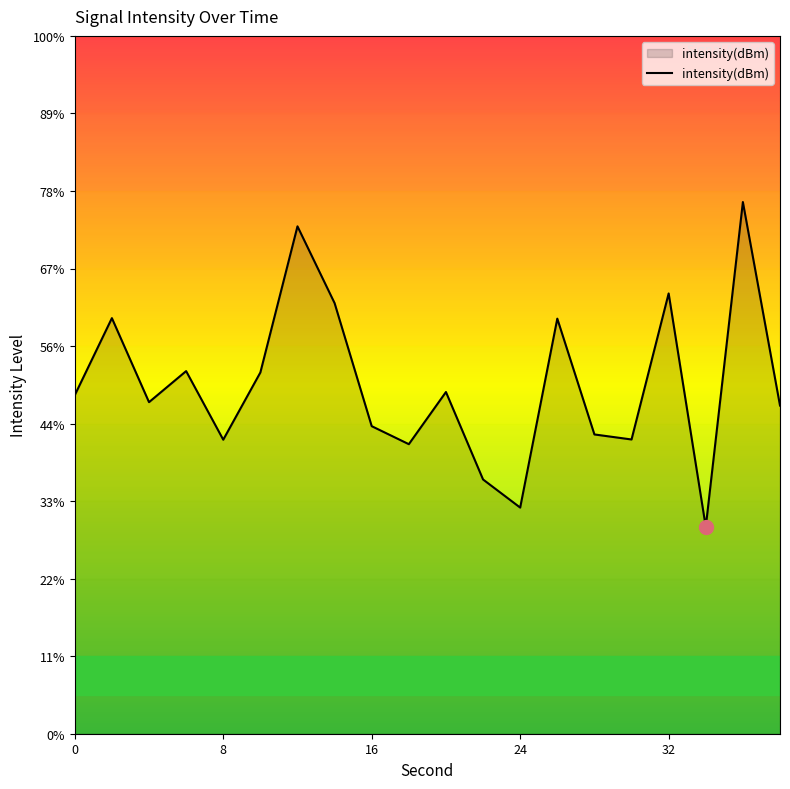

How many lines are shown in the chart?

1